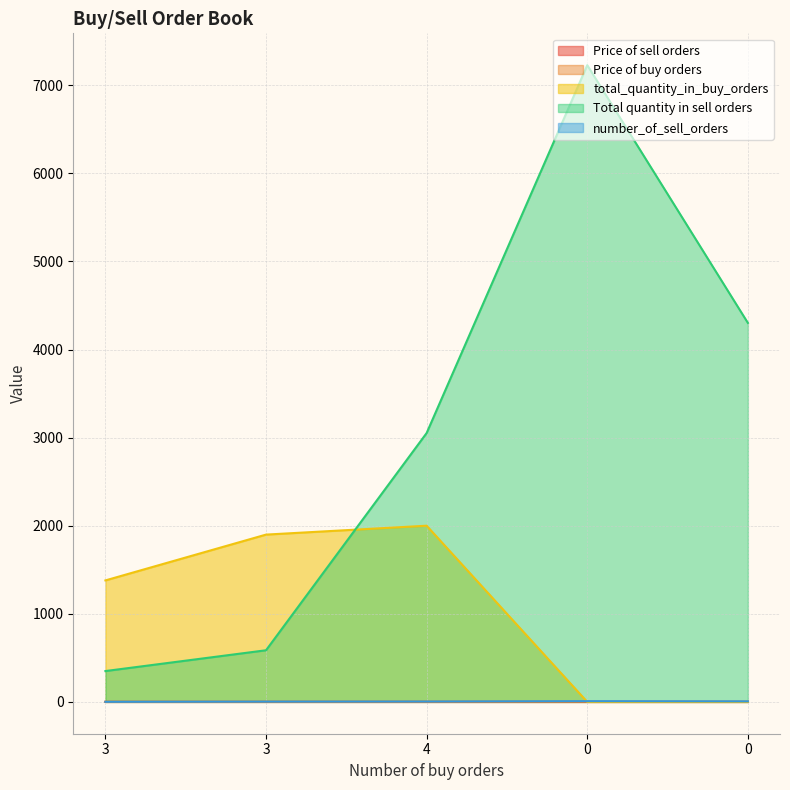

True or false: total_quantity_in_buy_orders has more than 2 points higher than both neighbors.

False